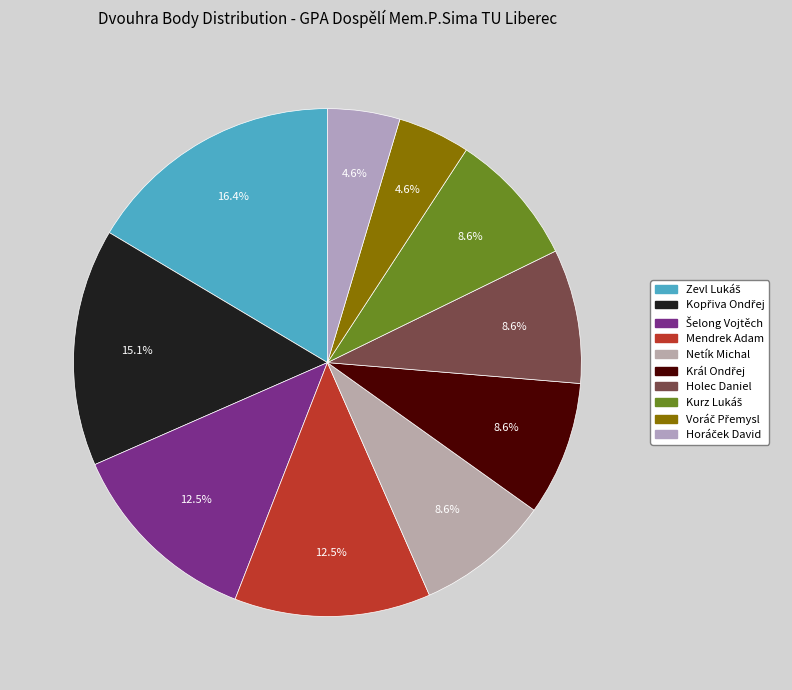

Is the sum of Zevl Lukáš and Horáček David greater than half?

No